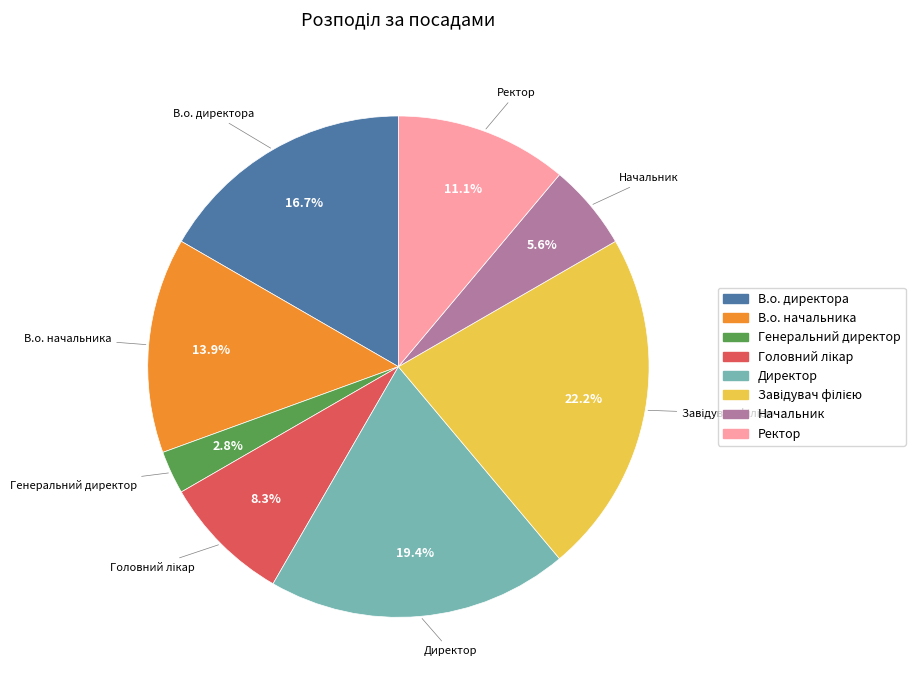

Which category has the smallest portion of the pie?

Генеральний директор